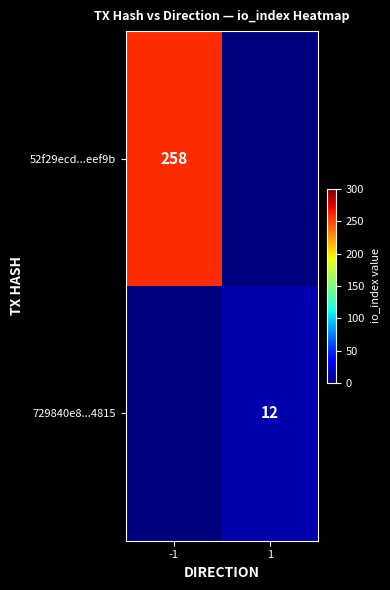

The 52f29ecd...eef9b series shows 258 at -1. True or false?

True